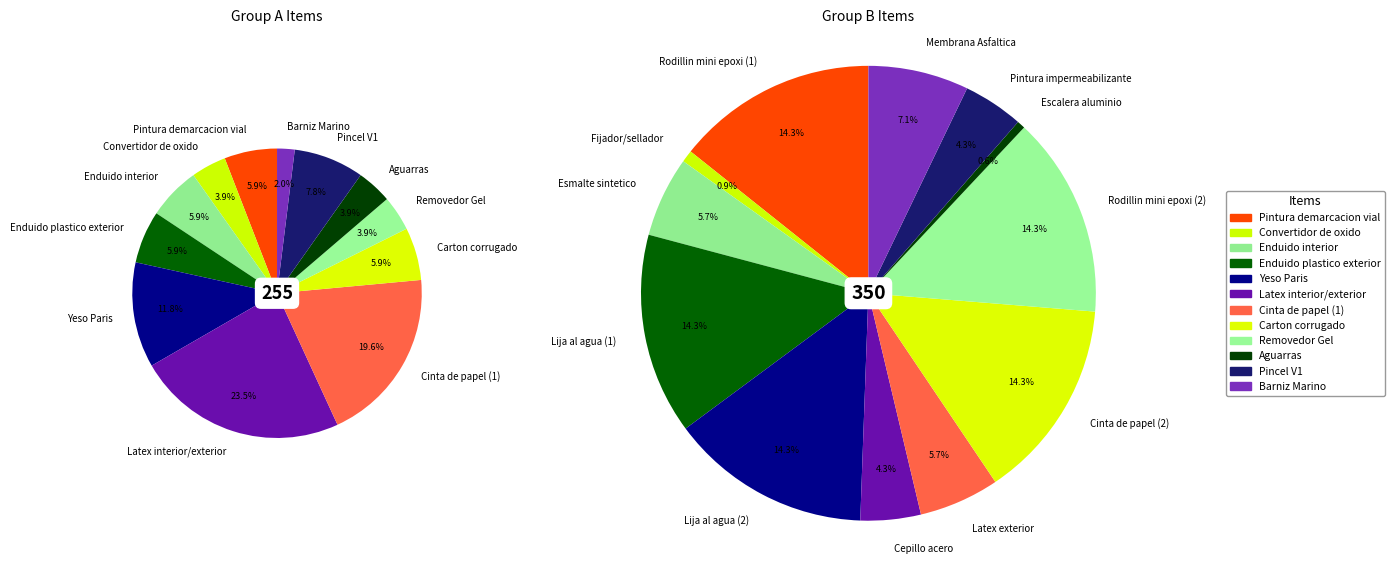

To the nearest percent, what percentage of the pie is Removedor Gel?

4%